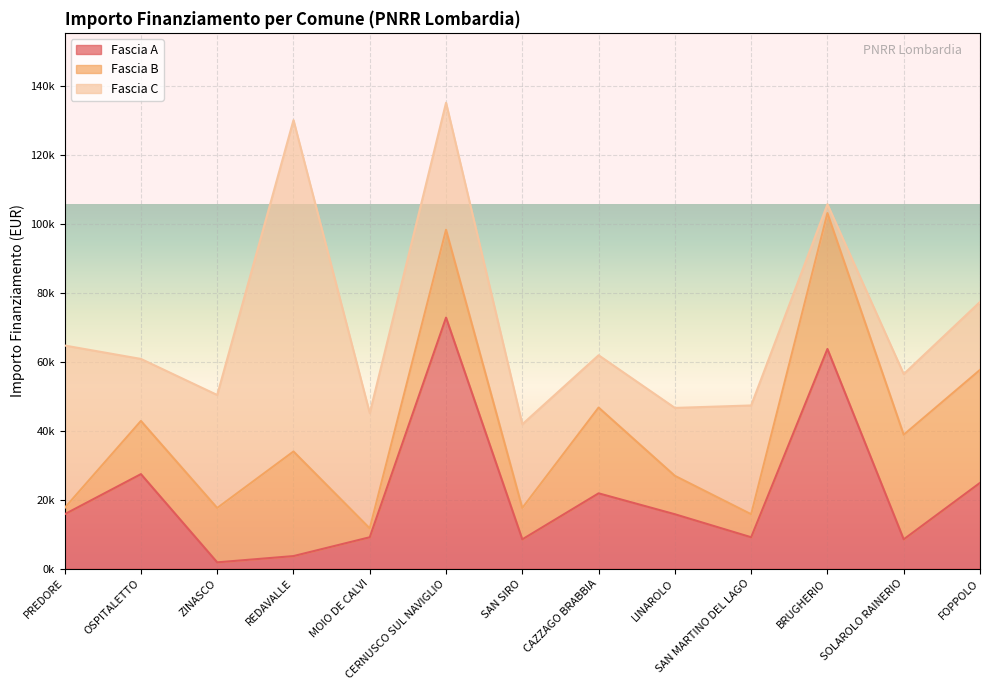

True or false: Fascia C and Fascia B intersect in this chart.

True